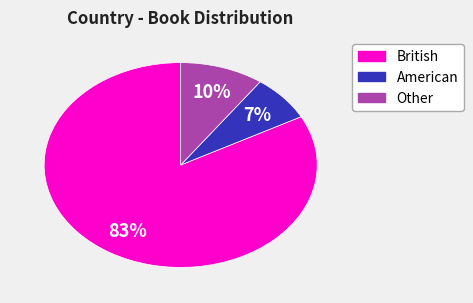

How many slices are in this pie chart?

3